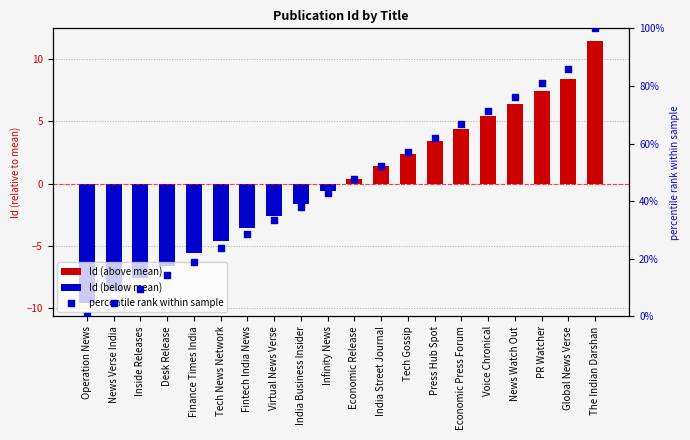

Which series has the largest Y range (max minus min)?

percentile rank within sample